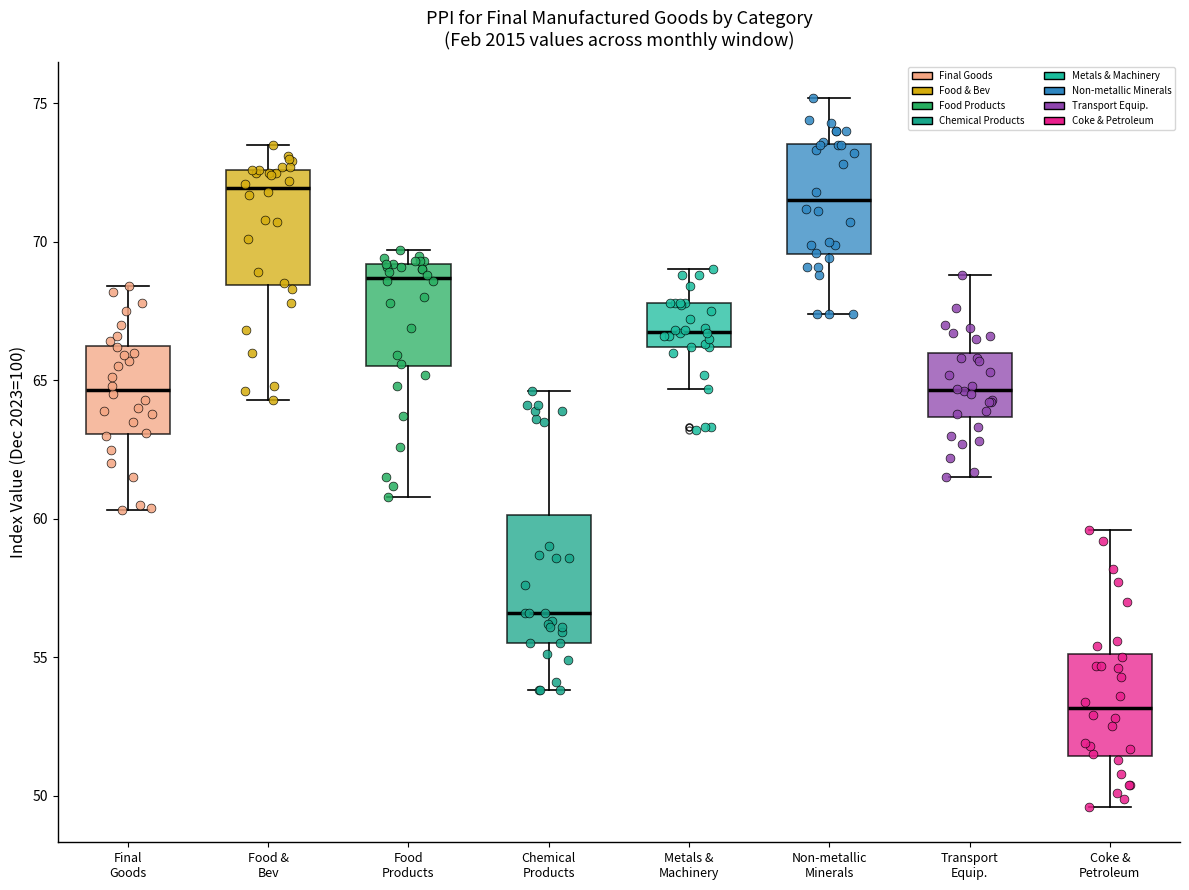

Reading left to right, transcribe this box plot: for each box, give where its median line is, the range the box spans, and where its two whiskers end, as read against the y-axis. The values are not printed on the chart, so give them approximately, as read against the axis.

Final Goods: median 64.5, box 63.0 to 66.5, whiskers 60.5 to 68.5
Food & Bev: median 72.0, box 68.5 to 72.5, whiskers 64.5 to 73.5
Food Products: median 68.5, box 65.5 to 69.0, whiskers 61.0 to 69.5
Chemical Products: median 56.5, box 55.5 to 60.0, whiskers 54.0 to 64.5
Metals & Machinery: median 67.0, box 66.0 to 68.0, whiskers 64.5 to 69.0
Non-metallic Minerals: median 71.5, box 69.5 to 73.5, whiskers 67.5 to 75.0
Transport Equip.: median 64.5, box 63.5 to 66.0, whiskers 61.5 to 69.0
Coke & Petroleum: median 53.0, box 51.5 to 55.0, whiskers 49.5 to 59.5